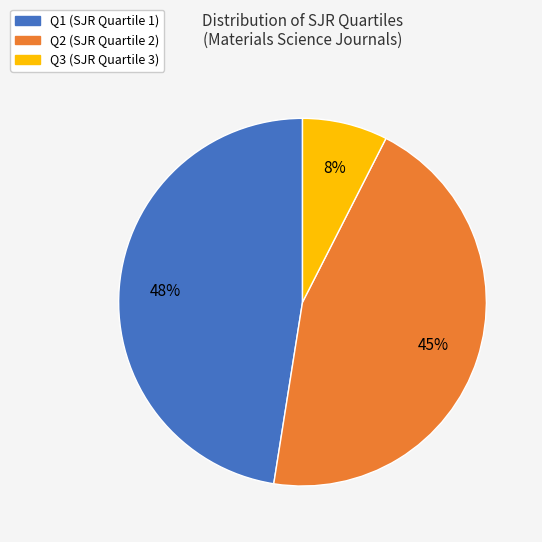

To the nearest percent, what is the average slice percentage?

33%